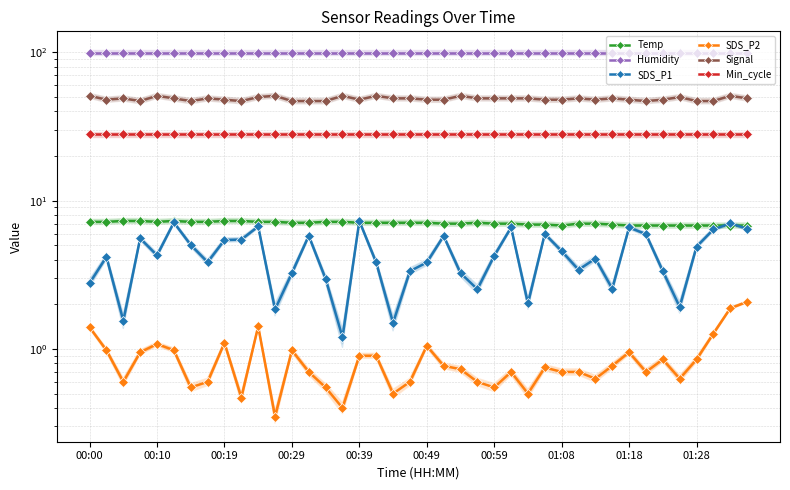

How many data points does each series have?

40